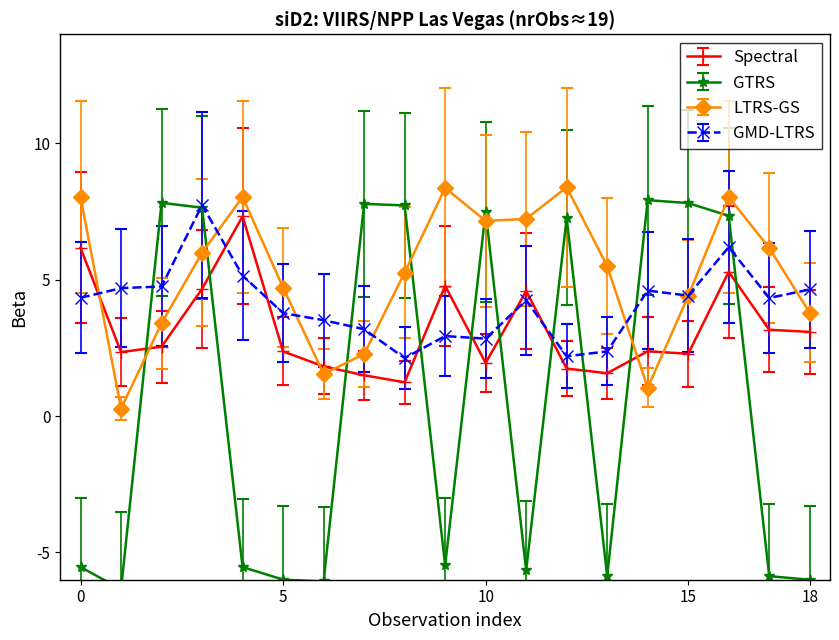

True or false: Spectral and LTRS-GS intersect in this chart.

True